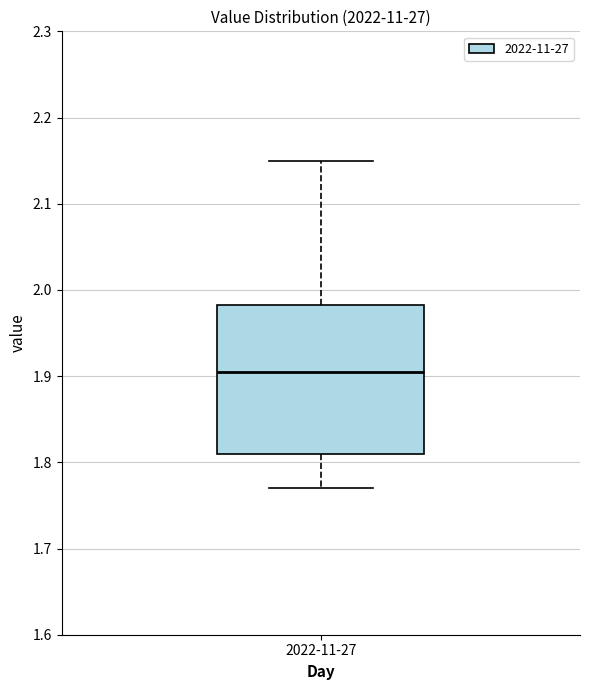

Transcribe this box plot: give where the median line is, the range the box spans, and where the two whiskers end, as read against the y-axis. The values are not printed on the chart, so give them approximately, as read against the axis.

median 1.91, box 1.81 to 1.98, whiskers 1.77 to 2.15